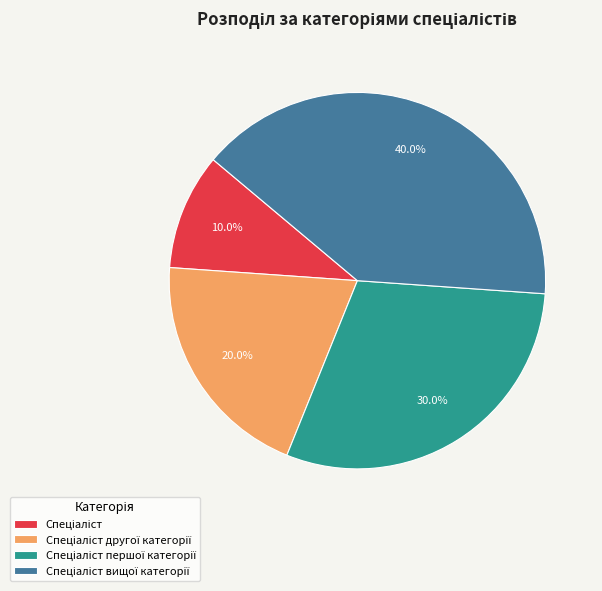

Does any single category account for the majority?

No